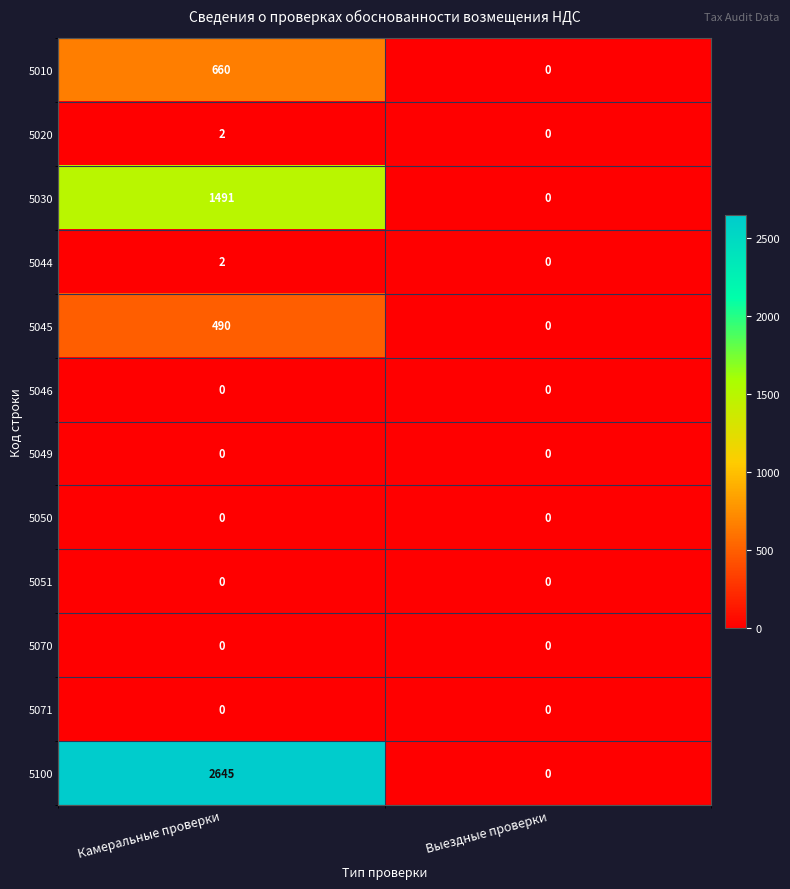

Read the 5010 value at Камеральные проверки.

660